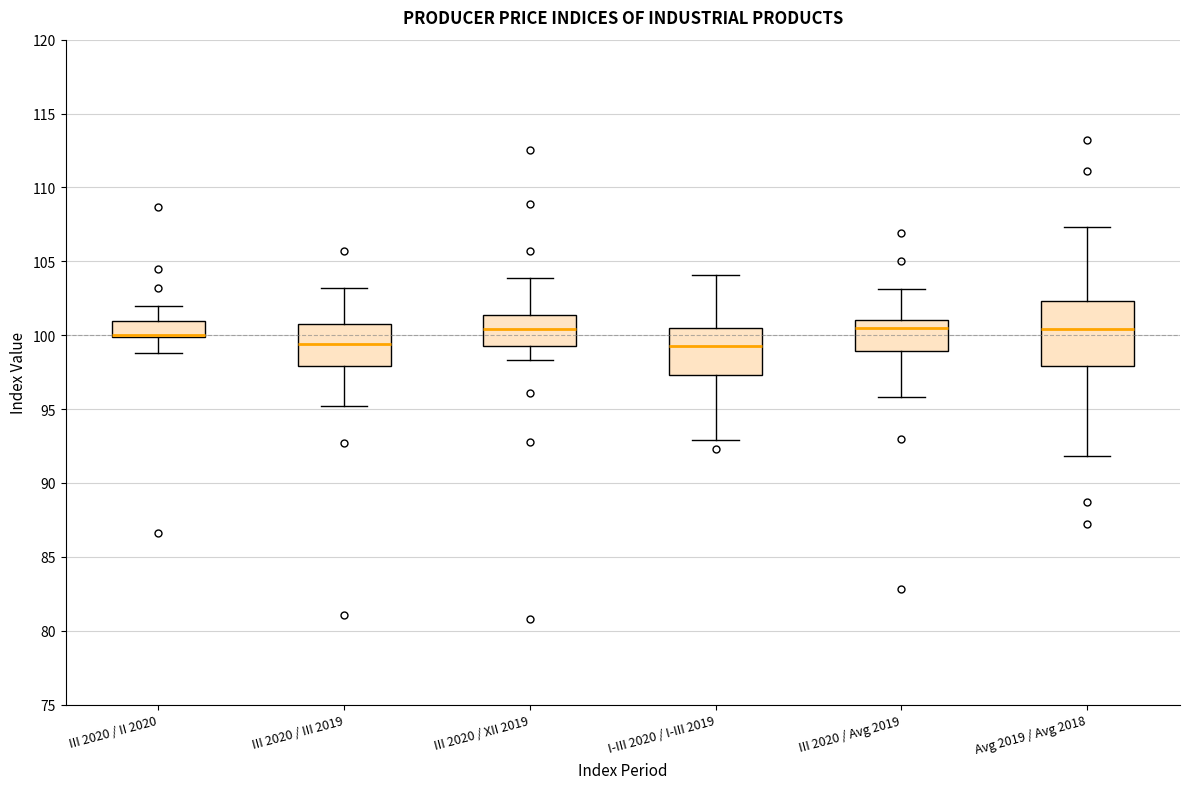

Reading left to right, read every box against the y-axis: the position of its median line, the range the box covers, and the ends of its whiskers. The values are not printed on the chart, so give them approximately, as read against the axis.

III 2020 / II 2020: median 100.0 (drawn on the box's lower edge), box 100.0 to 101.0, whiskers 99.0 to 102.0
III 2020 / III 2019: median 99.5, box 98.0 to 101.0, whiskers 95.0 to 103.0
III 2020 / XII 2019: median 100.5, box 99.5 to 101.5, whiskers 98.5 to 104.0
I-III 2020 / I-III 2019: median 99.5, box 97.5 to 100.5, whiskers 93.0 to 104.0
III 2020 / Avg 2019: median 100.5, box 99.0 to 101.0, whiskers 96.0 to 103.0
Avg 2019 / Avg 2018: median 100.5, box 98.0 to 102.5, whiskers 92.0 to 107.5